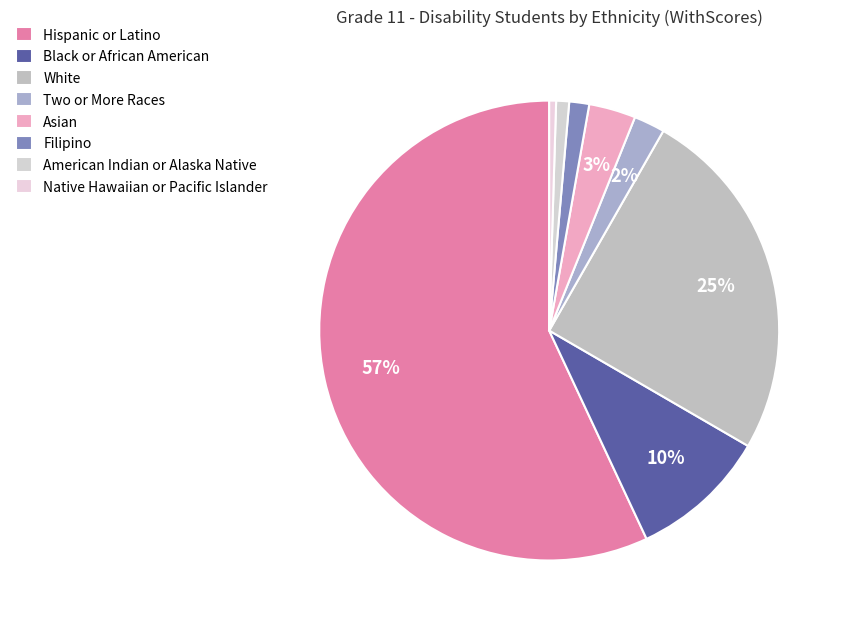

What is the largest slice in the pie chart?

Hispanic or Latino